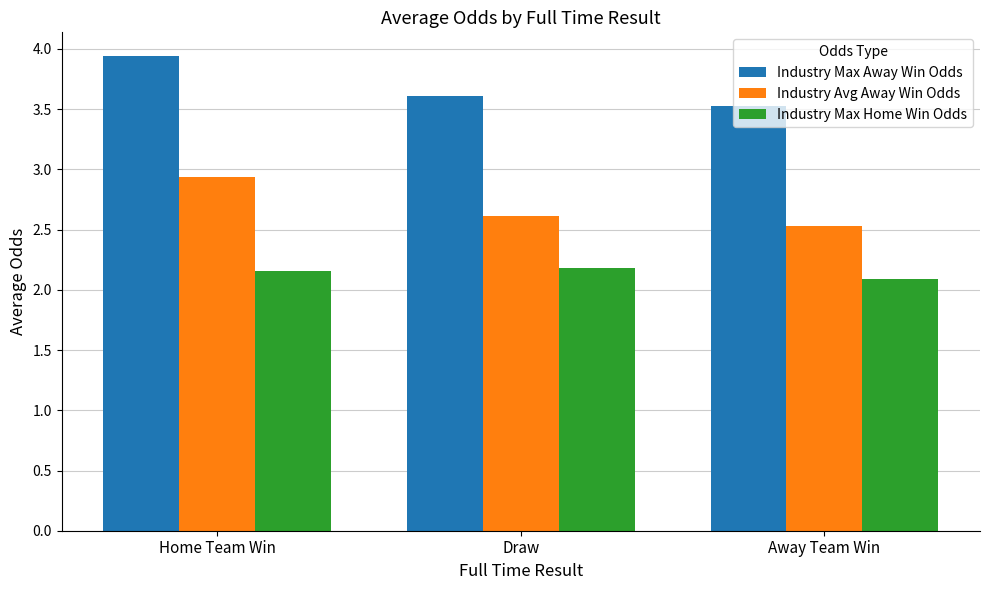

The Industry Max Home Win Odds series shows 3.1 at Away Team Win. True or false?

False